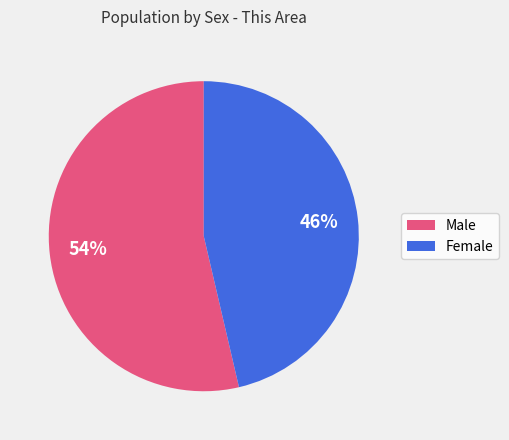

Is it true that Male is 65% of the pie?

False